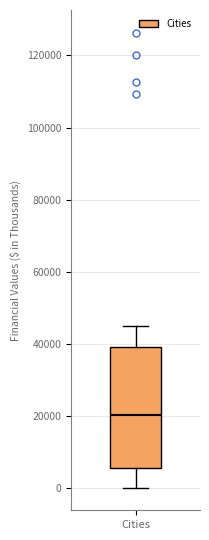

Read this box plot against the y-axis: the position of the median line, the range covered by the box, and the ends of both whiskers. The values are not printed on the chart, so give them approximately, as read against the axis.

median 20000, box 6000 to 40000, whiskers 0 to 46000